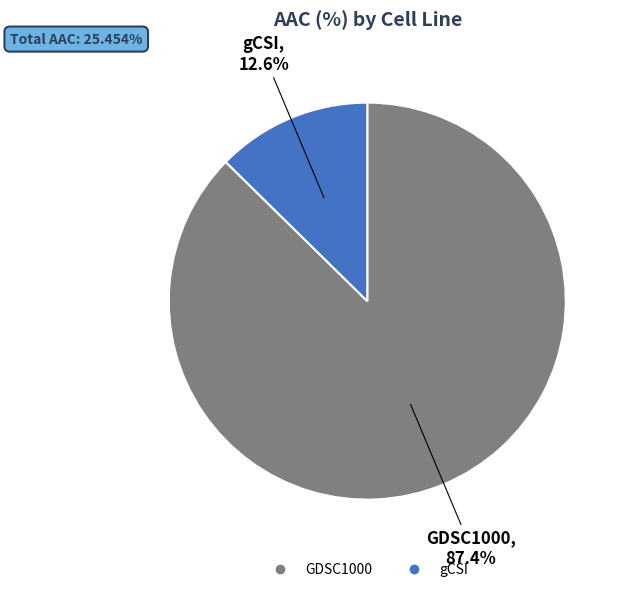

What is the ratio of the value at gCSI to the value at GDSC1000?

0.1